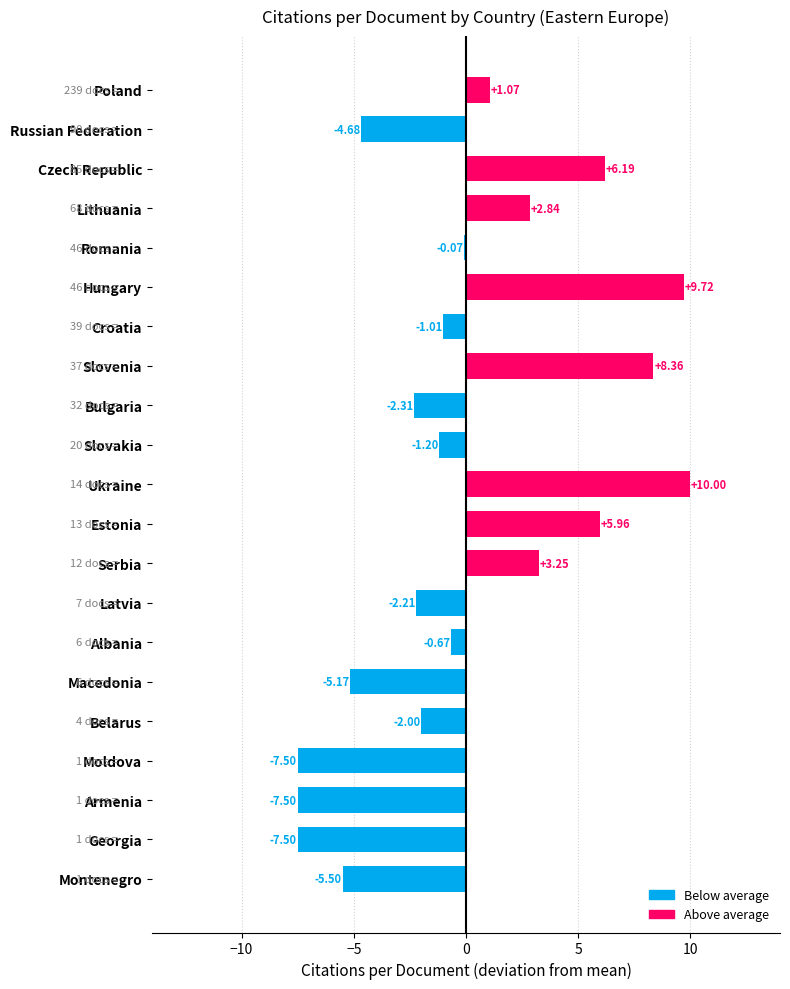

How many values exceed -1?

10